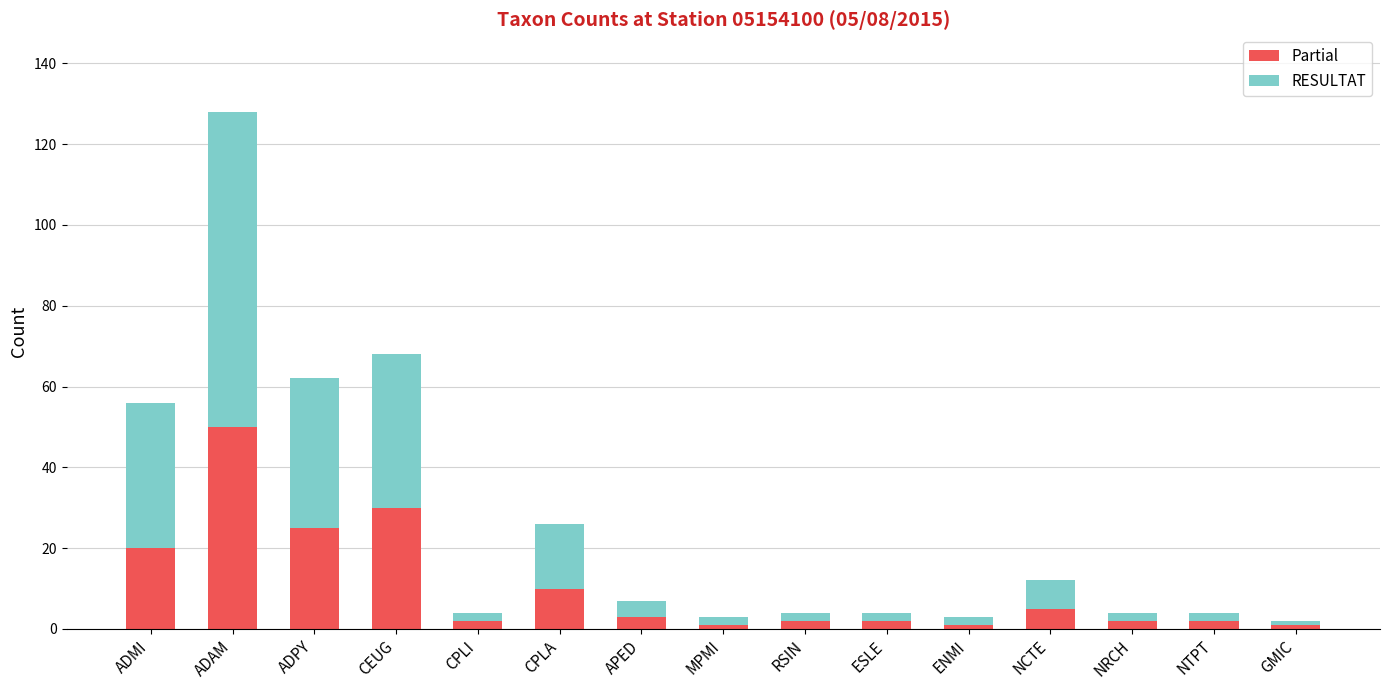

Which category has the highest value in the Partial series?

ADAM